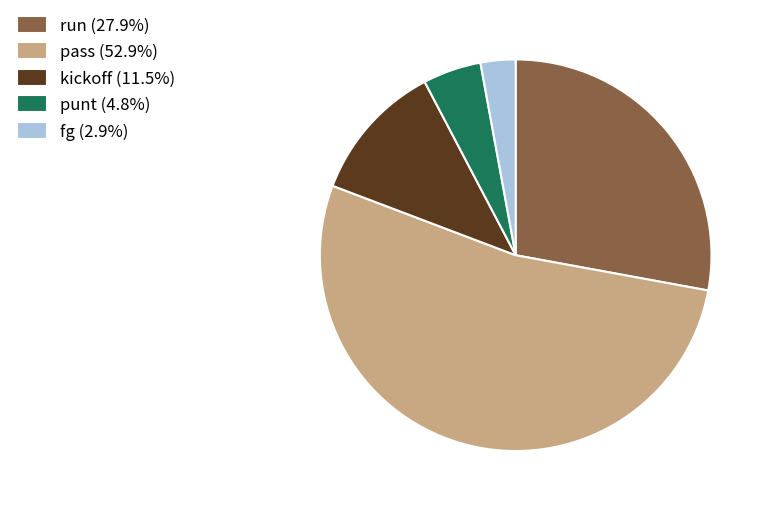

Which slice represents more than half of the pie?

pass